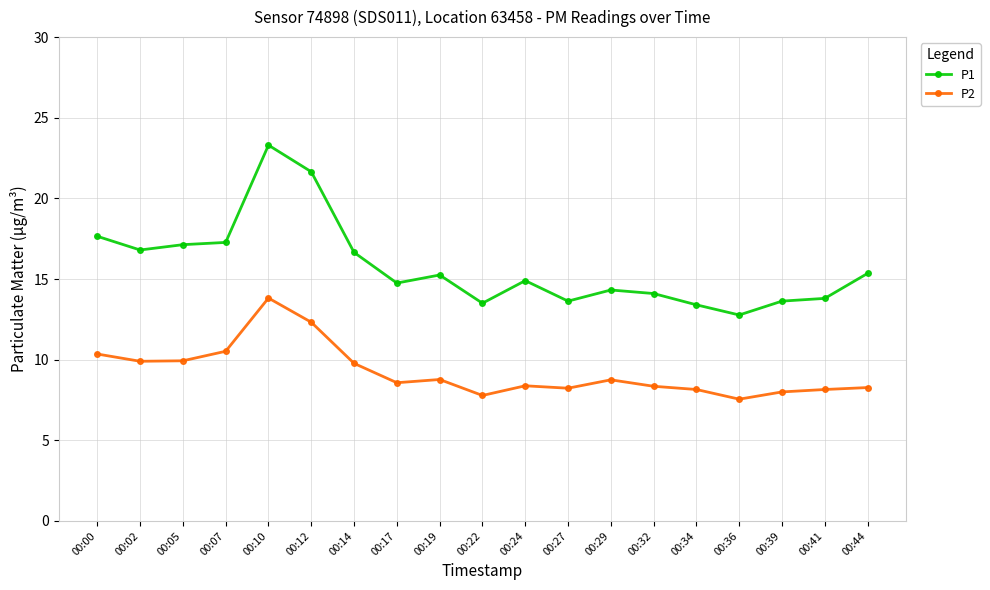

True or false: P2 and P1 cross at least once.

False